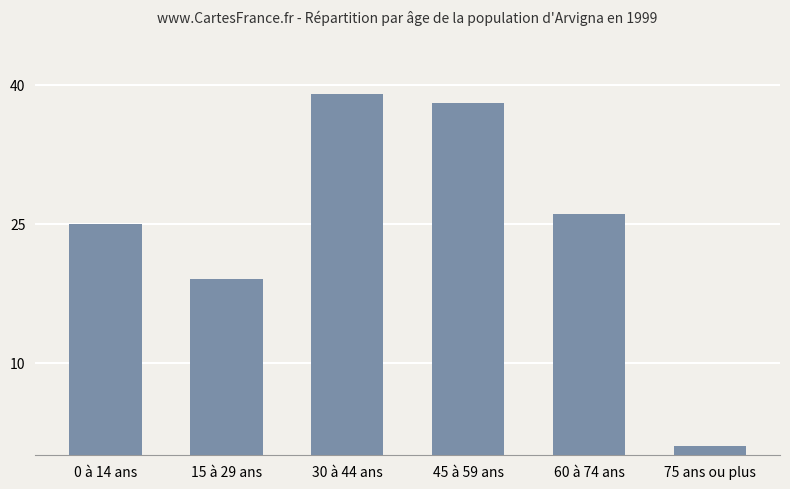

Does the chart contain stacked bars?

No